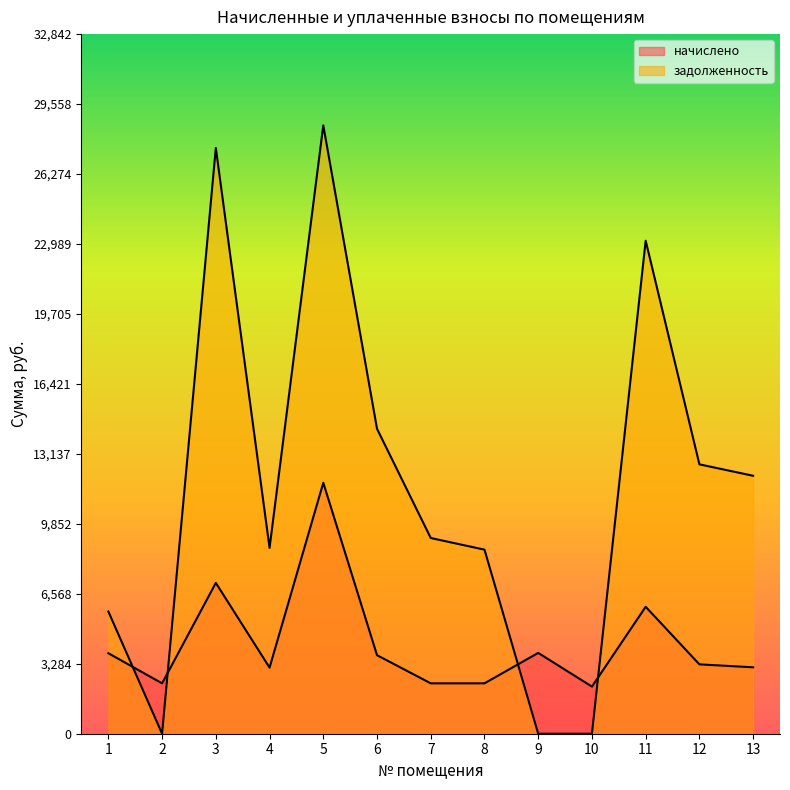

Where is the first local minimum for задолженность?

2